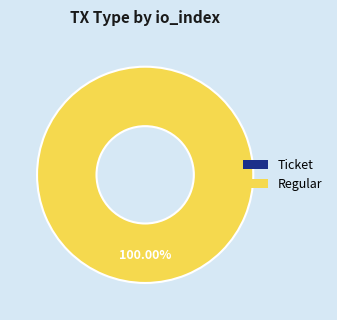

How many segments does this pie chart have?

2